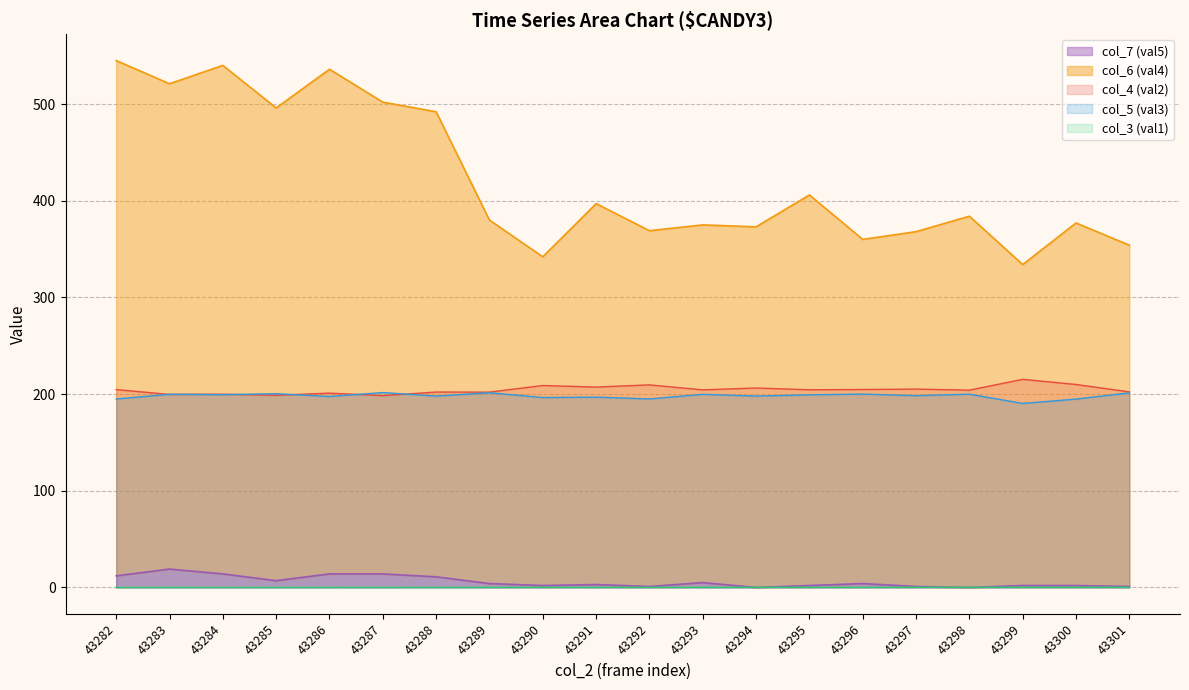

Is the value of col_4 (val2) at 43288 greater than the value of col_6 (val4) at 43297?

No